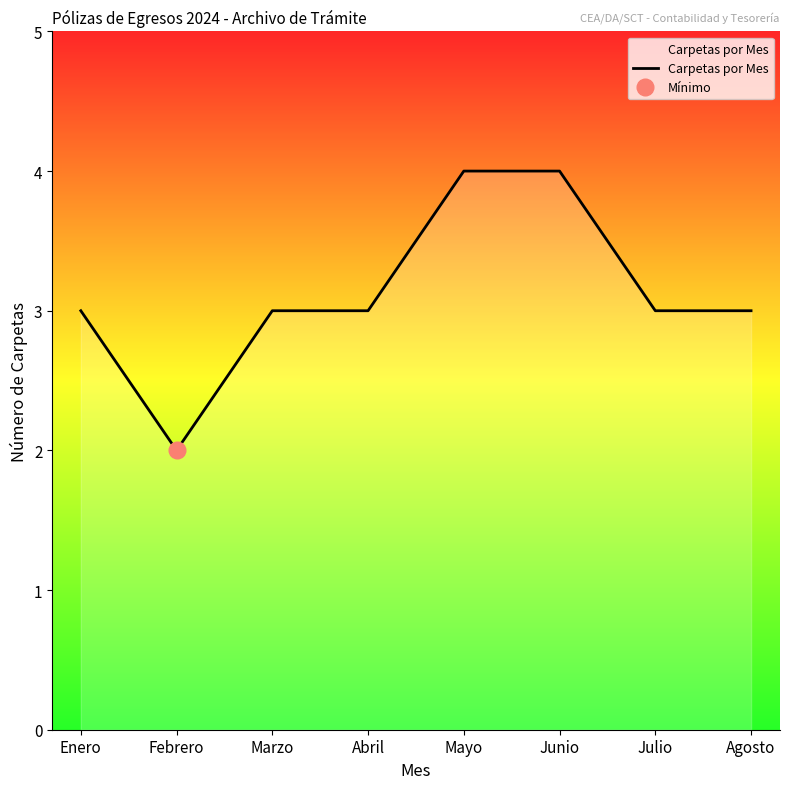

Where does the data first go above 3?

Mayo